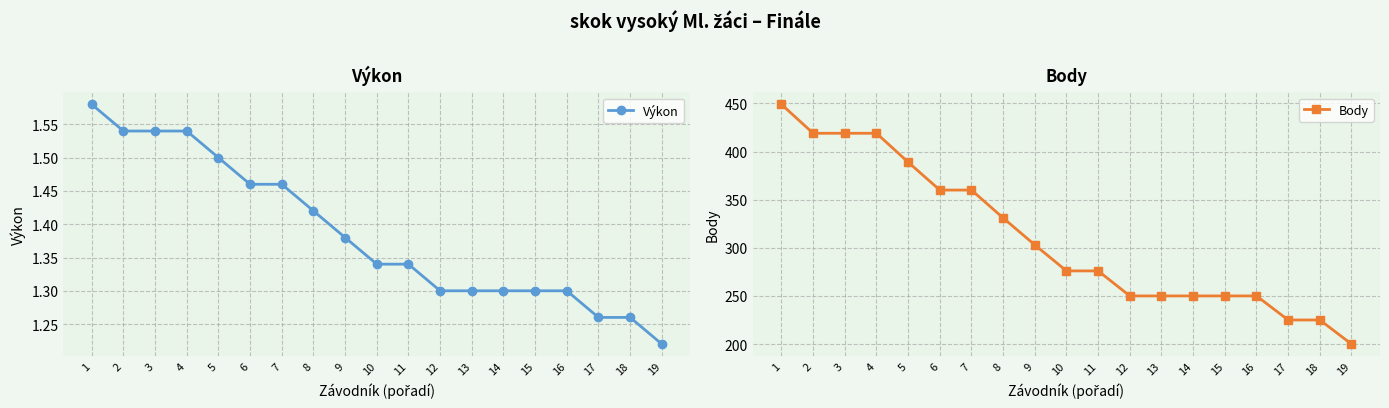

How many lines are shown in the chart?

2